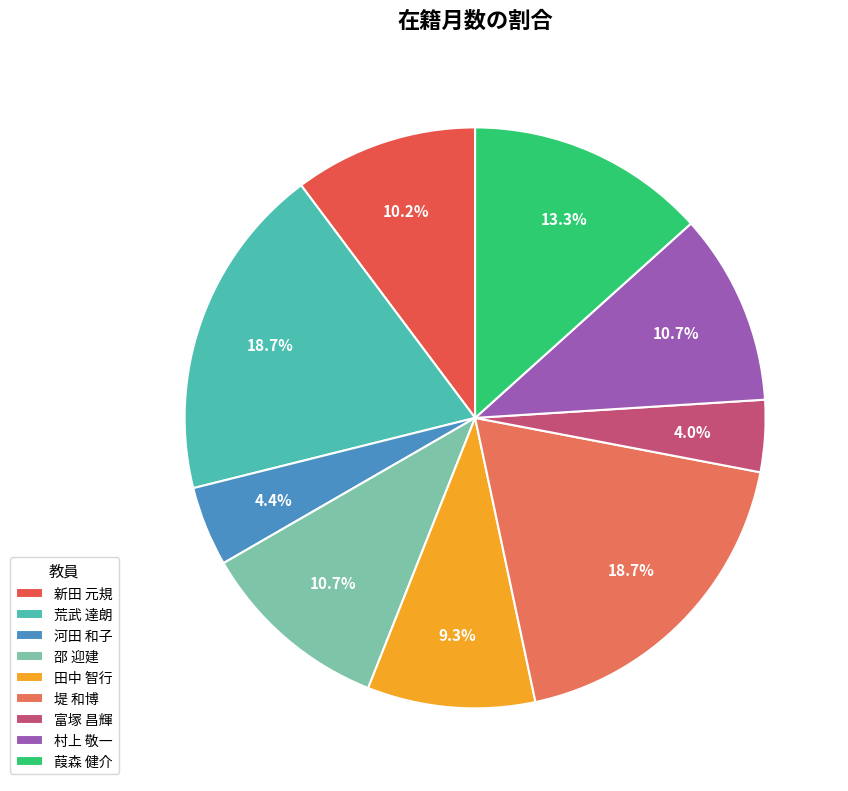

Is 田中 智行 the majority of the pie?

No